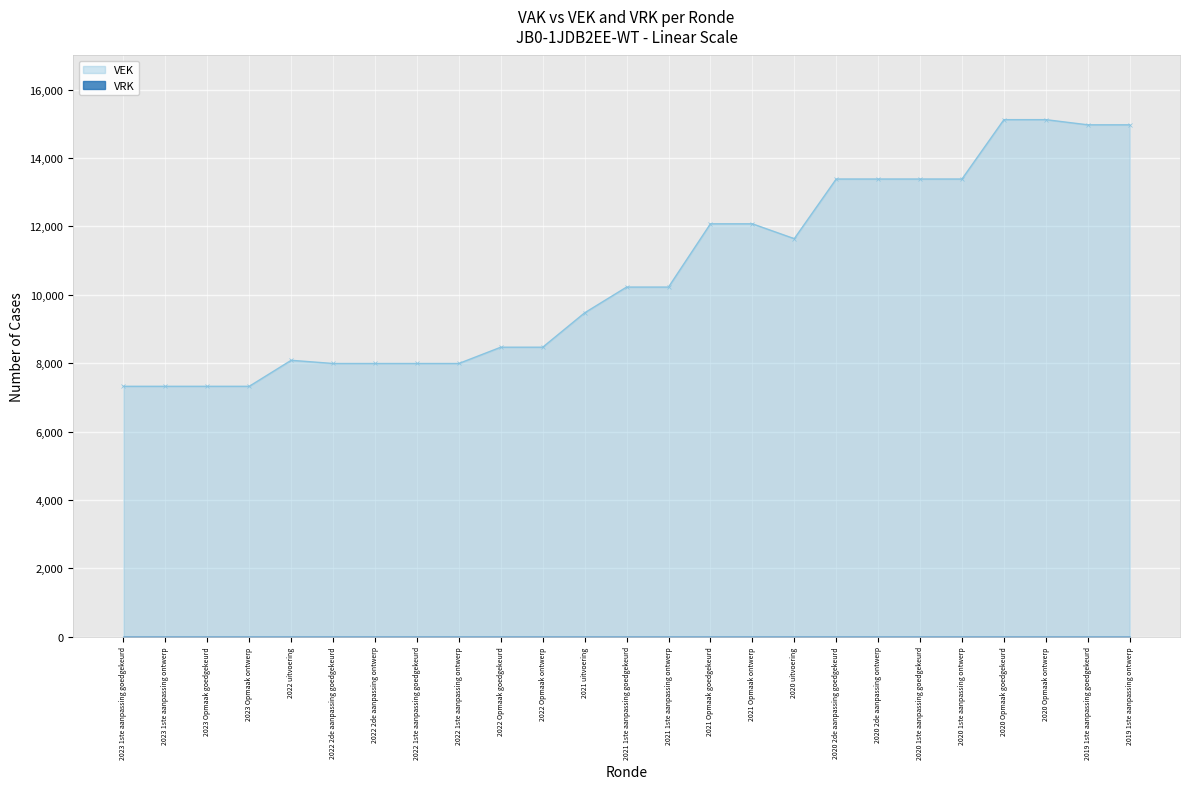

At which category does the data reach its first local peak?

2022 uitvoering